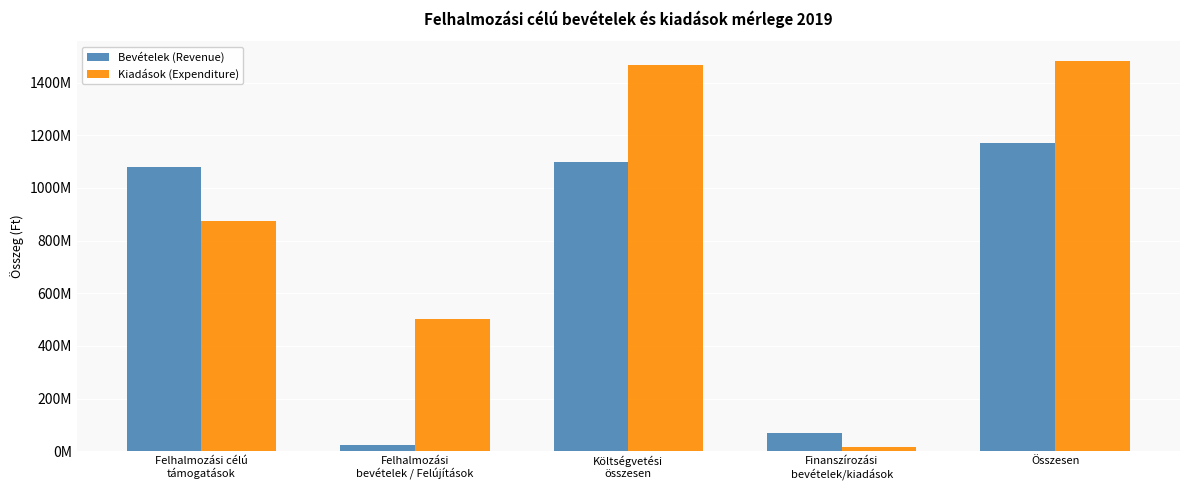

Reading left to right, extract all data points from this chart.

Bevételek (Revenue): Felhalmozási célú
támogatások=1078131150	Felhalmozási
bevételek / Felújítások=22232600	Költségvetési
összesen=1100363750	Finanszírozási
bevételek/kiadások=69269106	Összesen=1169632856
Kiadások (Expenditure): Felhalmozási célú
támogatások=872577031	Felhalmozási
bevételek / Felújítások=504033126	Költségvetési
összesen=1465735703	Finanszírozási
bevételek/kiadások=16952500	Összesen=1482688203